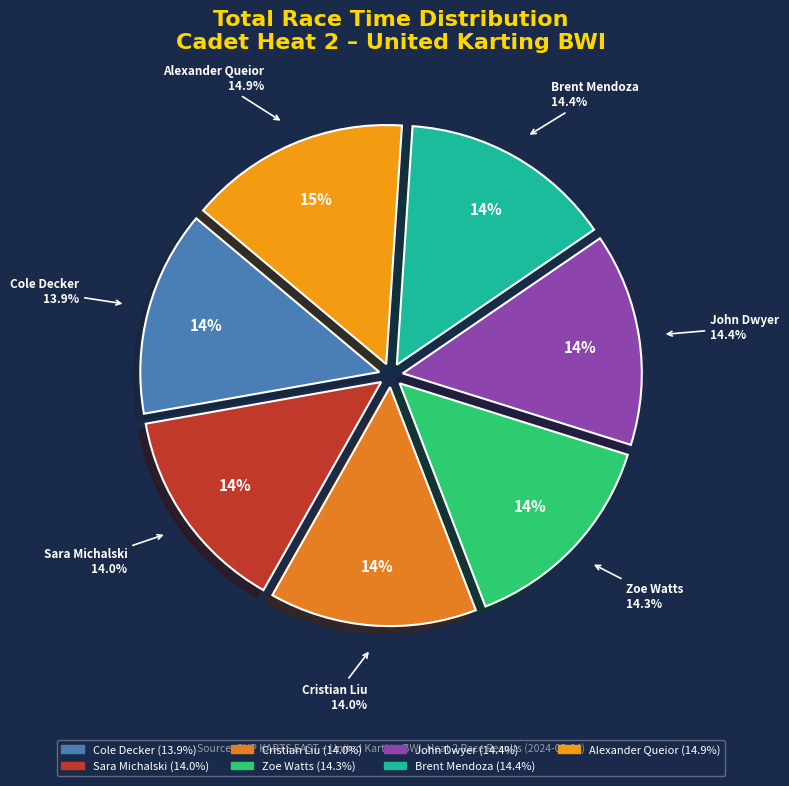

Combined, what portion of the pie is Cristian Liu and Cole Decker?

27.9%